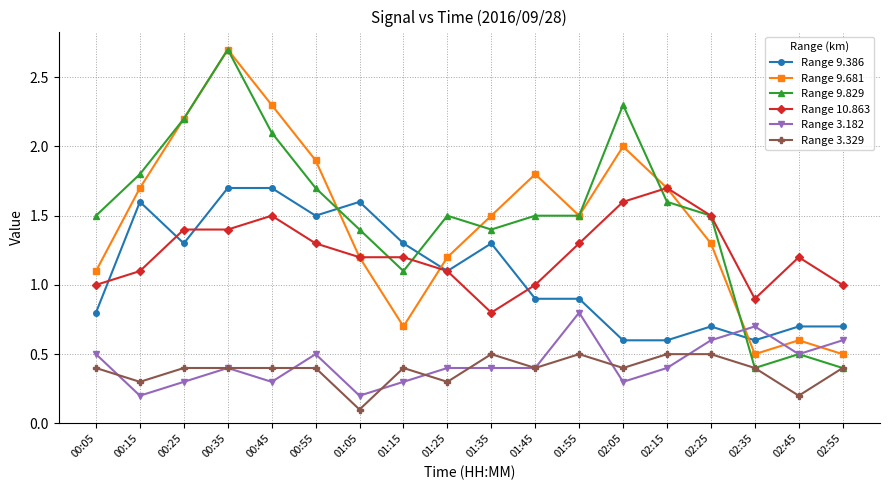

Reading right to left, extract all data points from this chart.

Range 9.386: 0.7	0.7	0.6	0.7	0.6	0.6	0.9	0.9	1.3	1.1	1.3	1.6	1.5	1.7	1.7	1.3	1.6	0.8
Range 9.681: 0.5	0.6	0.5	1.3	1.7	2.0	1.5	1.8	1.5	1.2	0.7	1.2	1.9	2.3	2.7	2.2	1.7	1.1
Range 9.829: 0.4	0.5	0.4	1.5	1.6	2.3	1.5	1.5	1.4	1.5	1.1	1.4	1.7	2.1	2.7	2.2	1.8	1.5
Range 10.863: 1.0	1.2	0.9	1.5	1.7	1.6	1.3	1.0	0.8	1.1	1.2	1.2	1.3	1.5	1.4	1.4	1.1	1.0
Range 3.182: 0.6	0.5	0.7	0.6	0.4	0.3	0.8	0.4	0.4	0.4	0.3	0.2	0.5	0.3	0.4	0.3	0.2	0.5
Range 3.329: 0.4	0.2	0.4	0.5	0.5	0.4	0.5	0.4	0.5	0.3	0.4	0.1	0.4	0.4	0.4	0.4	0.3	0.4